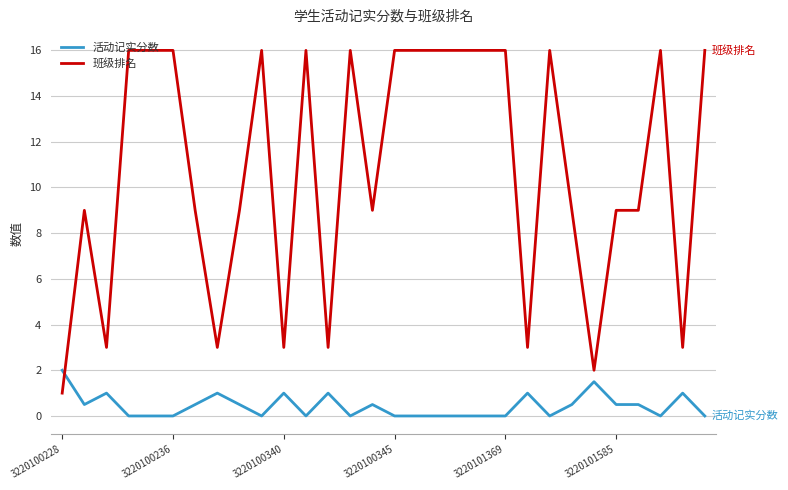

True or false: 班级排名 and 活动记实分数 intersect in this chart.

True